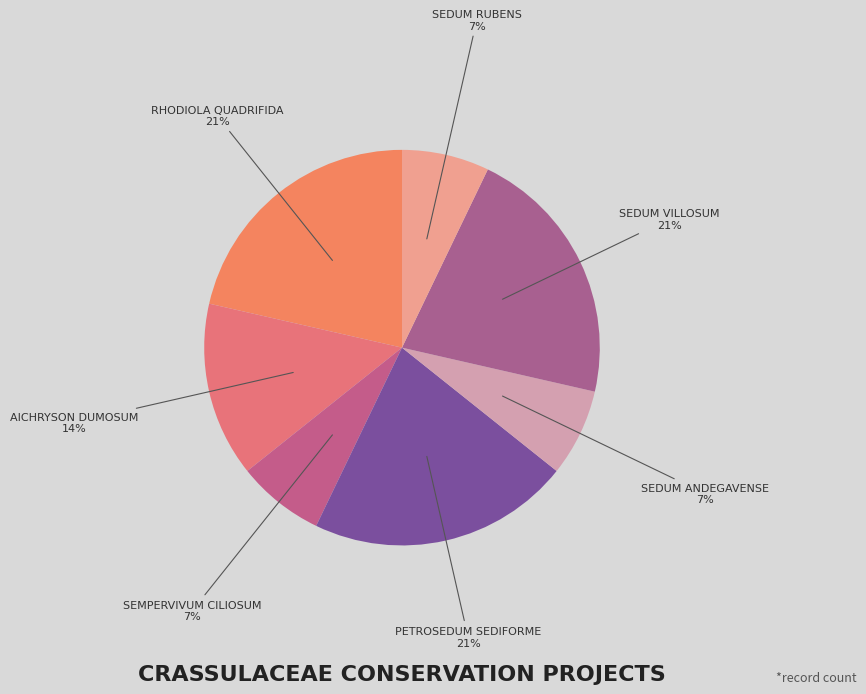

What is the largest slice in the pie chart?

Rhodiola quadrifida